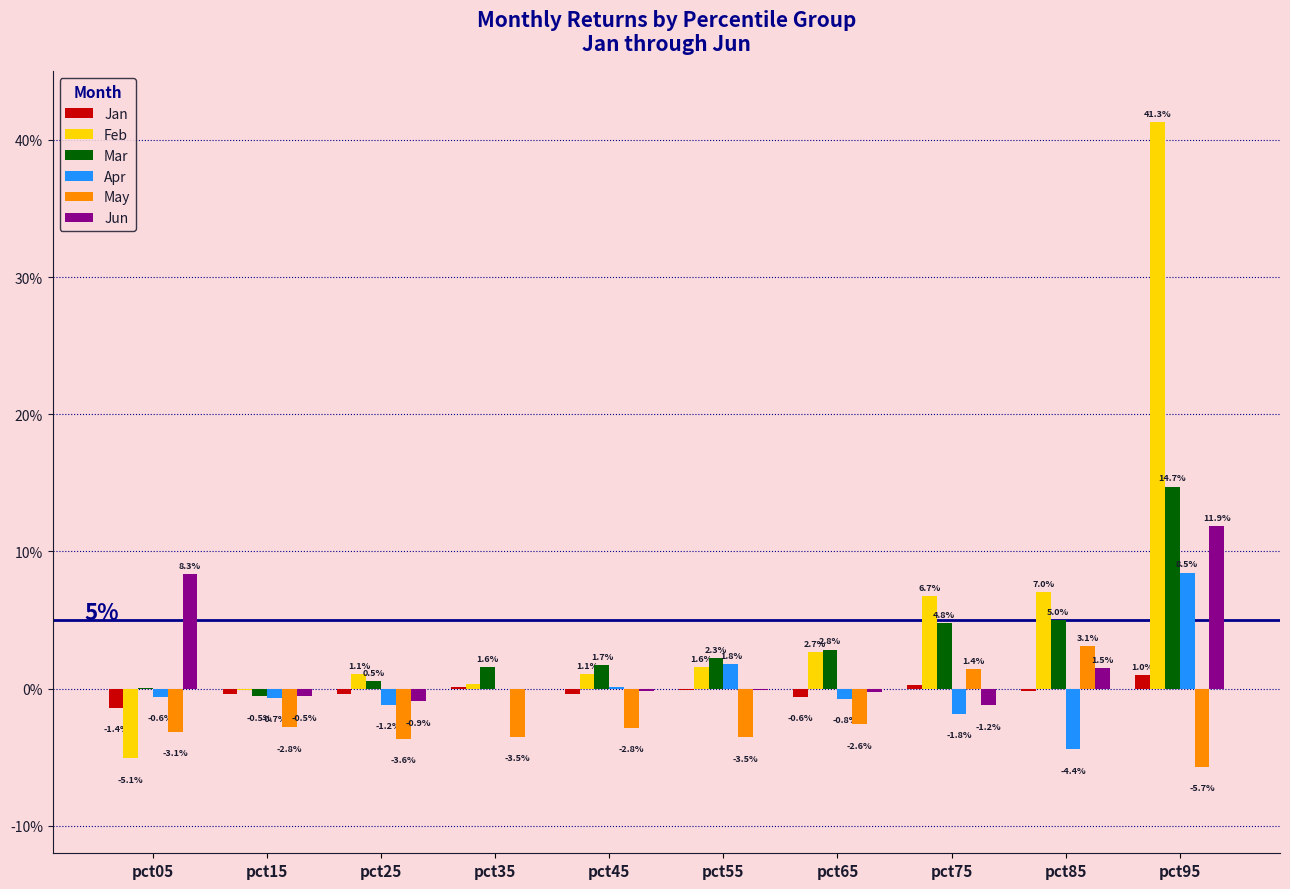

List the labels in order of Mar value, smallest first.

pct15, pct05, pct25, pct35, pct45, pct55, pct65, pct75, pct85, pct95